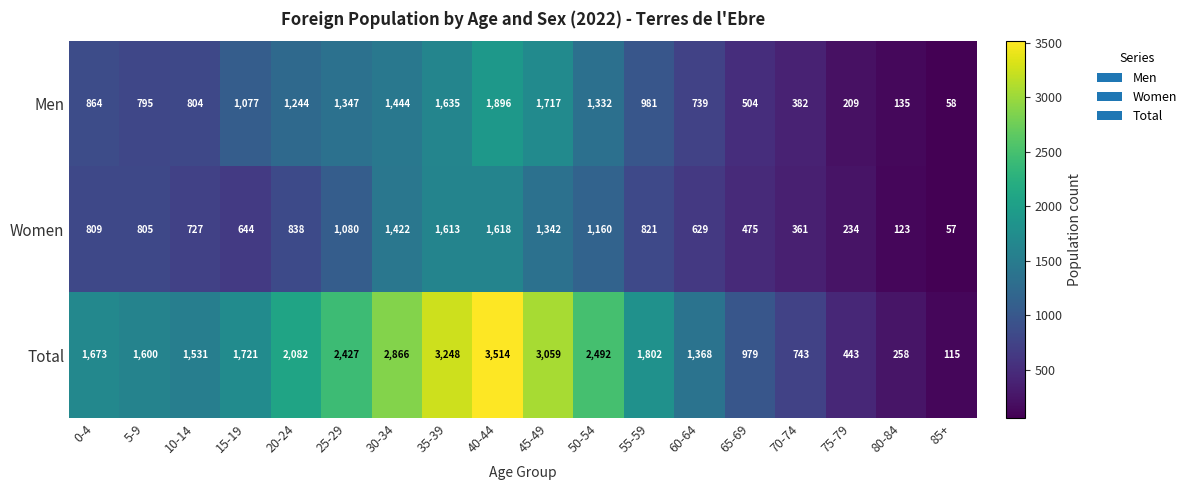

How many categories are shown in the chart?

18